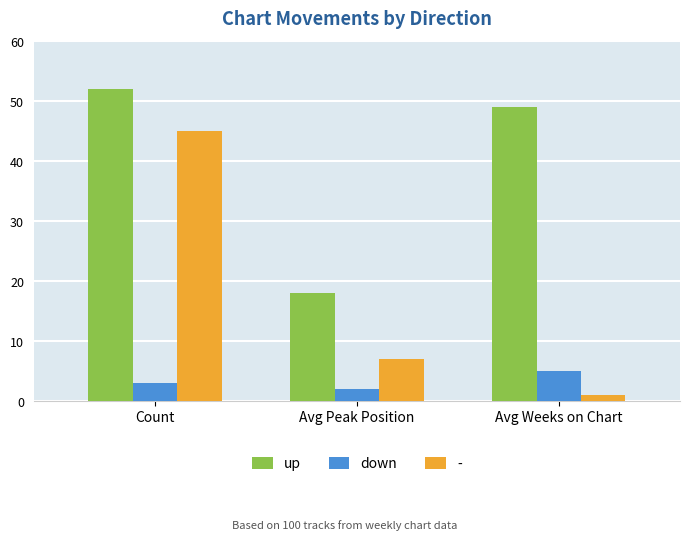

What is the difference between the maximum and second lowest values in the down series?

2